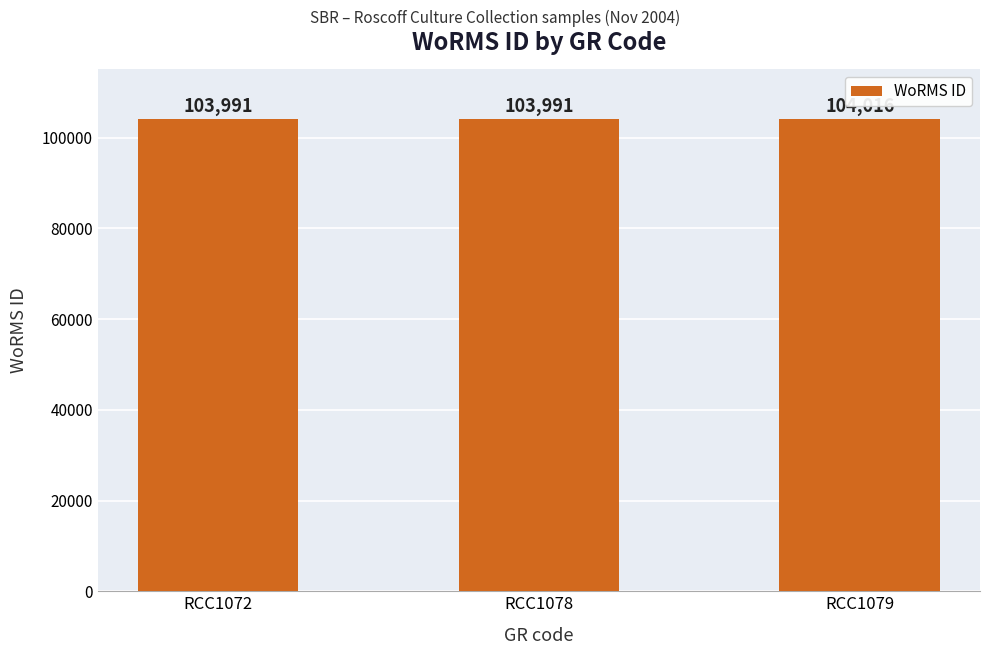

The chart shows a value of 103991 at RCC1072. True or false?

True